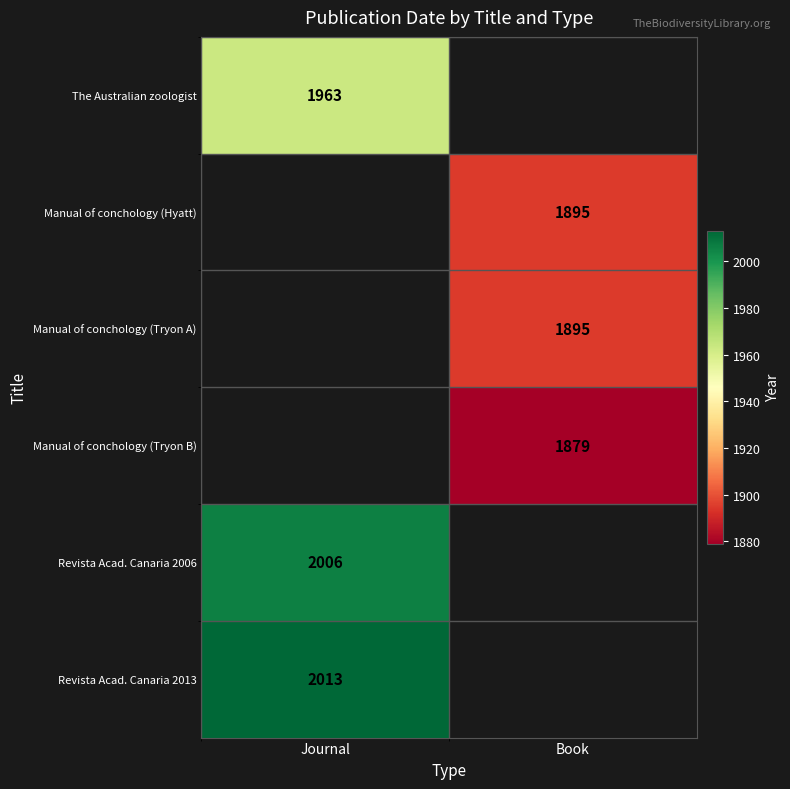

The Revista Acad. Canaria 2013 series shows 3386 at Journal. True or false?

False